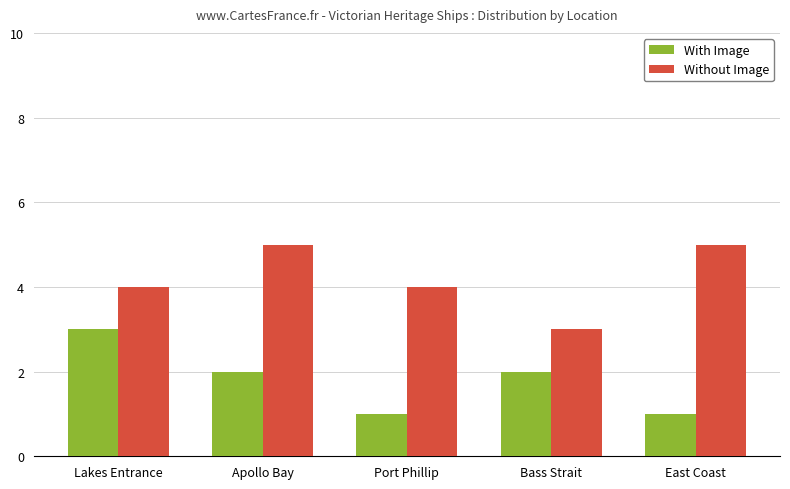

What is the value of the Without Image bar at the 1st from the left?

4